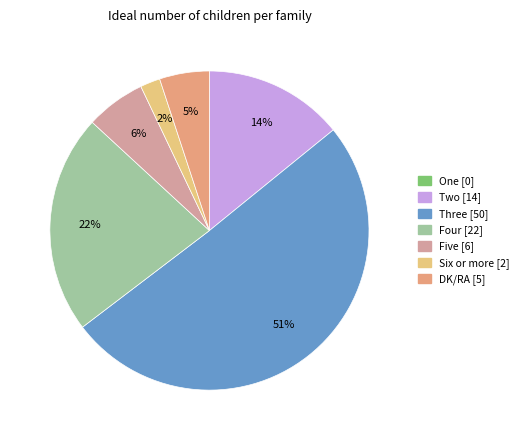

Do Six or more and Two together represent more than half of the pie?

No